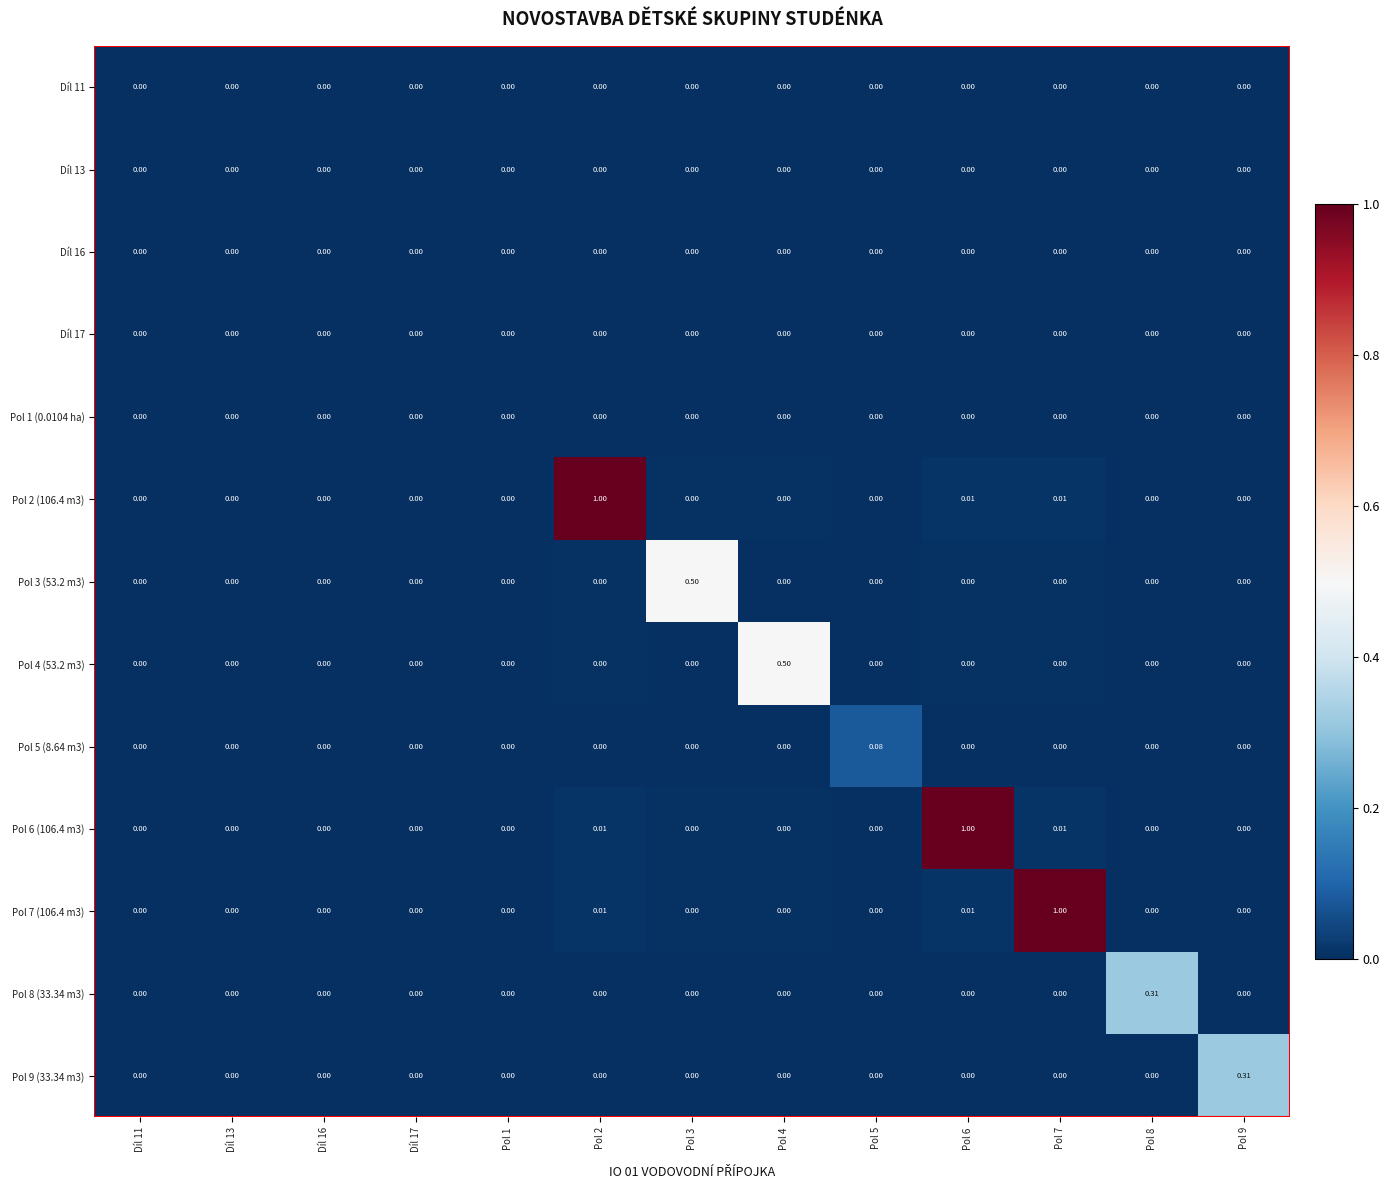

How many values in the Pol 2 (106.4 m3) series exceed 0?

3